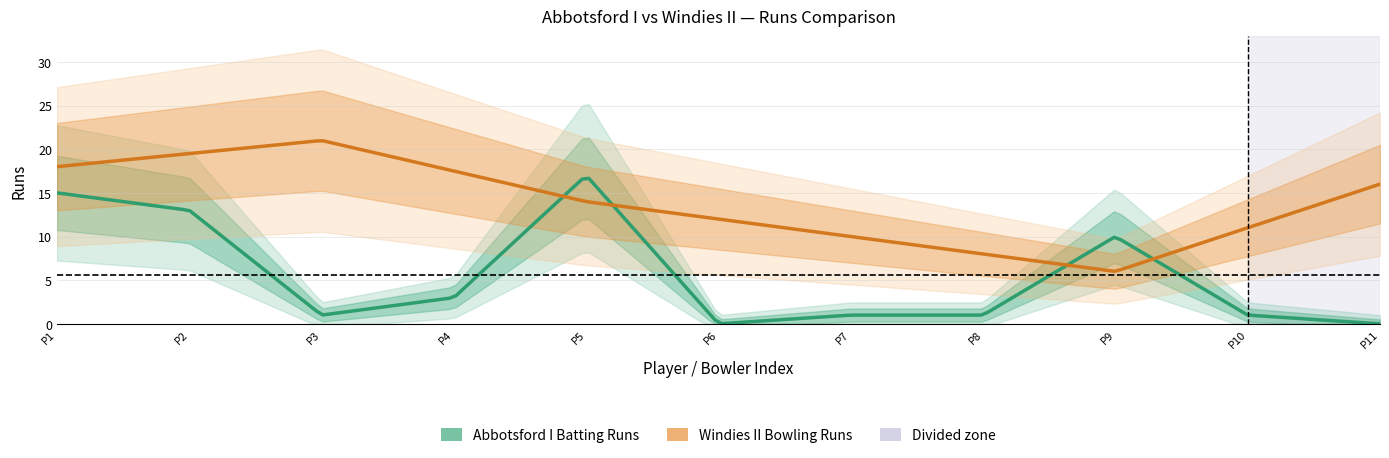

How many times do Abbotsford I Batting Runs and Windies II Bowling Runs cross each other?

3